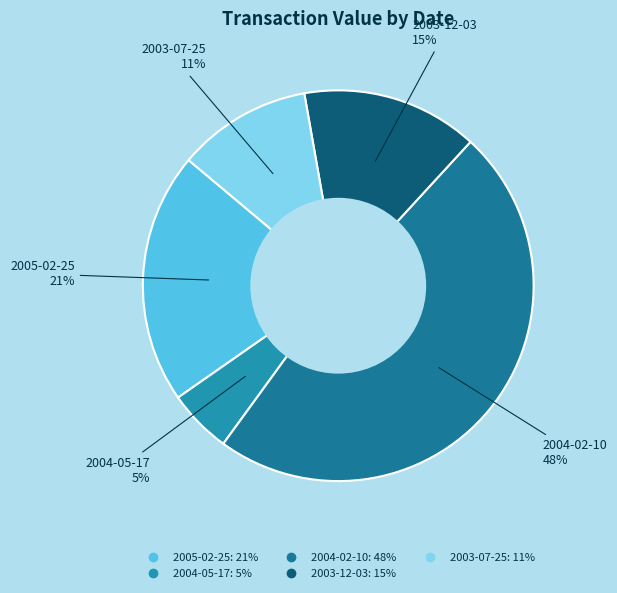

Does any single category account for the majority?

No